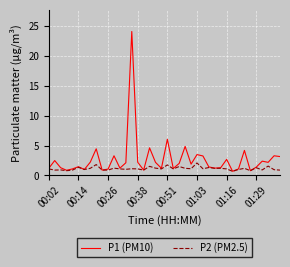

List the series in order of their overall mean, lowest first.

P2 (PM2.5), P1 (PM10)